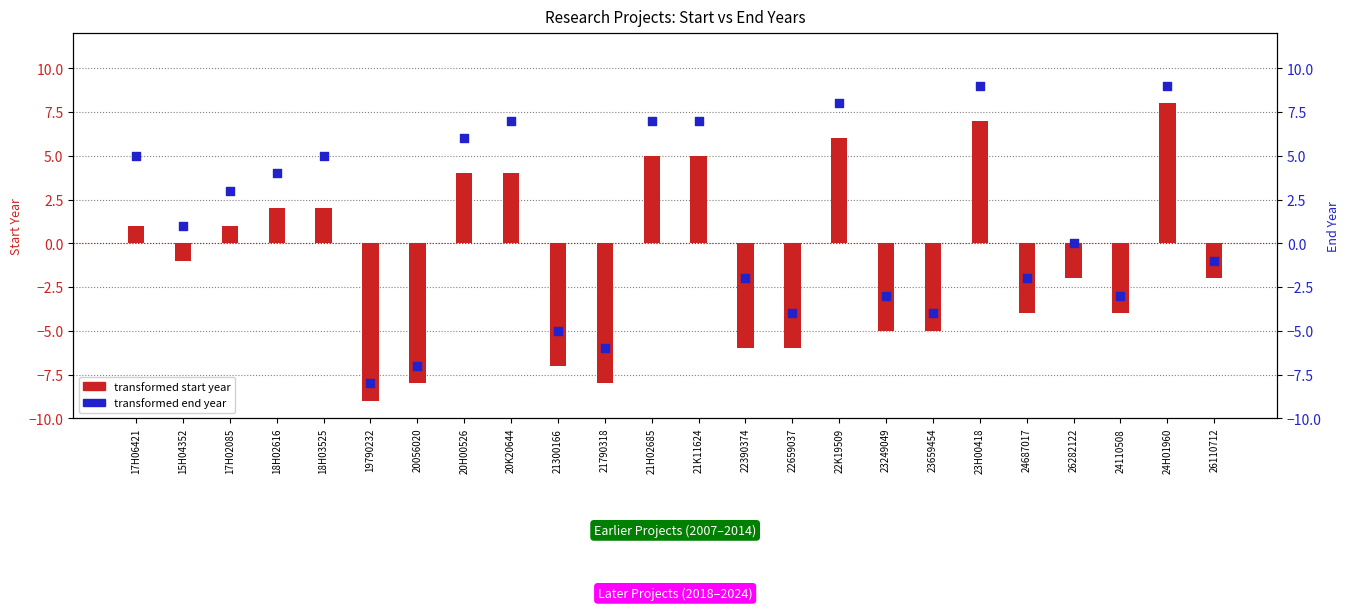

Which series contains the highest Y value?

transformed end year